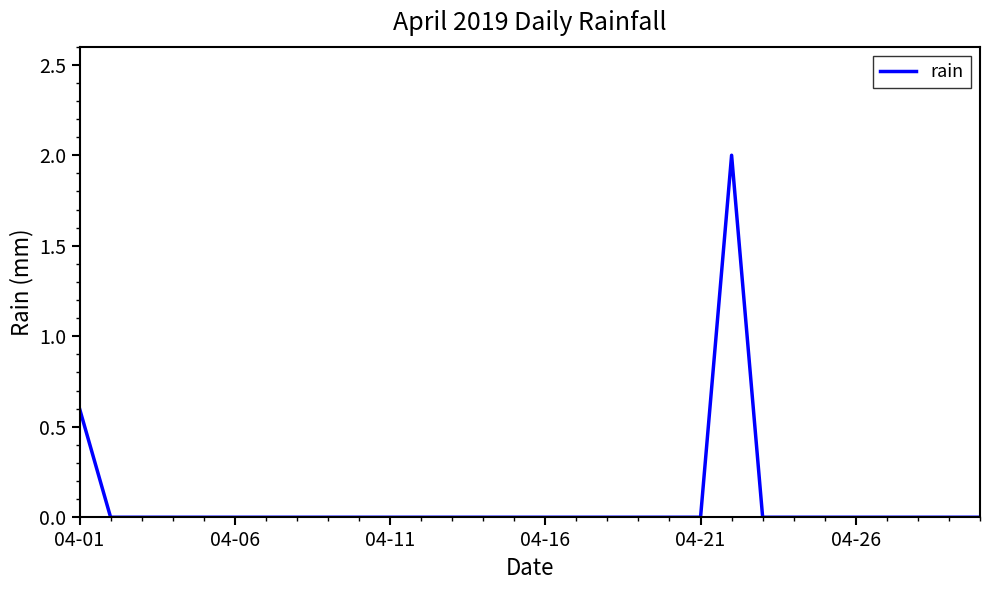

What is the maximum value shown in the chart?

2.0